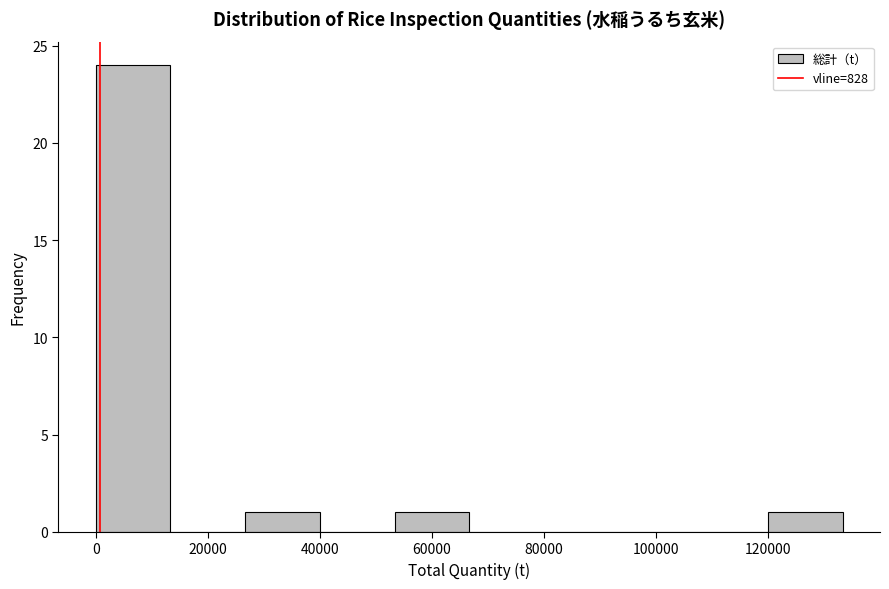

What is the height of the bar covering 54000 to 66000 on the x-axis? Neither the bar edges nor the heights are printed on the chart, so give them approximately, as read against the axes.

1